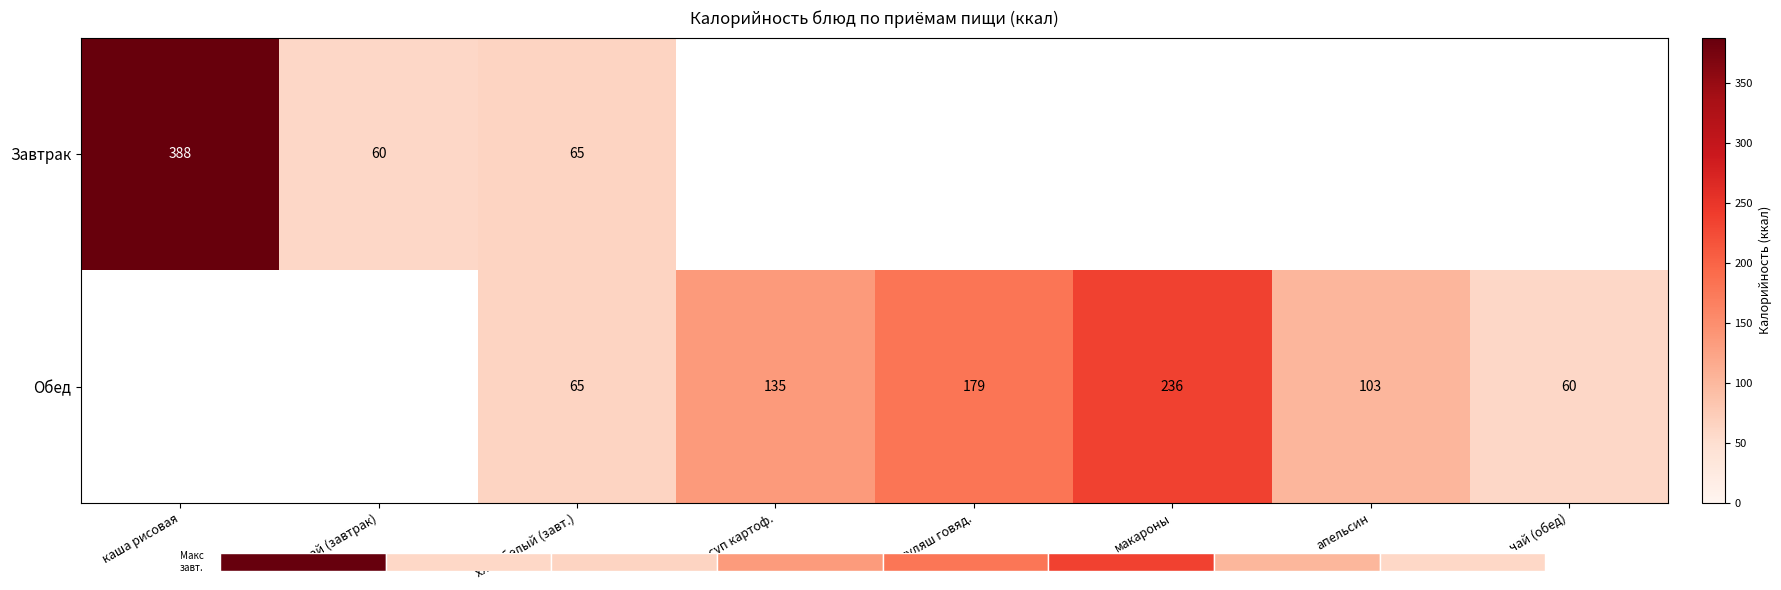

The Обед series shows 179 at гуляш говяд.. True or false?

True